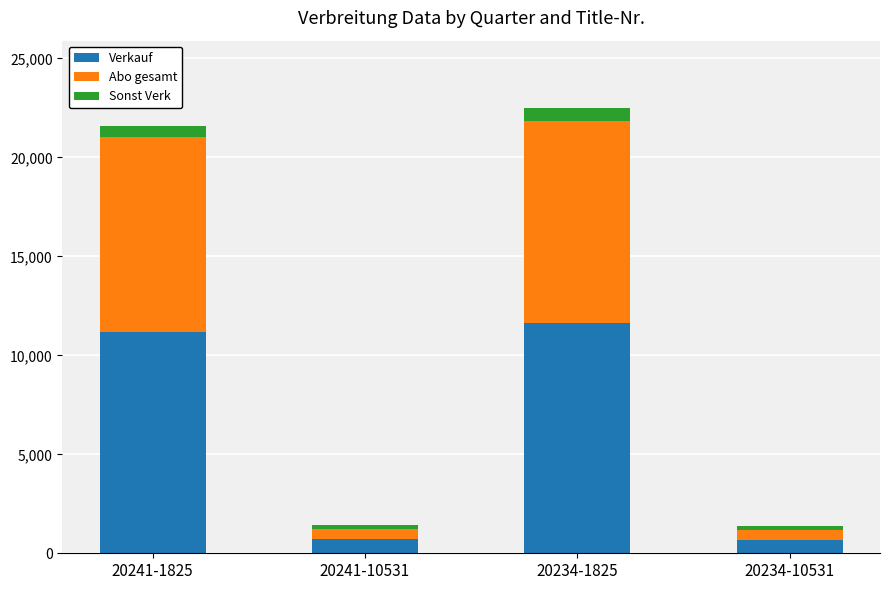

What are all the series names shown in the legend?

Verkauf, Abo gesamt, Sonst Verk